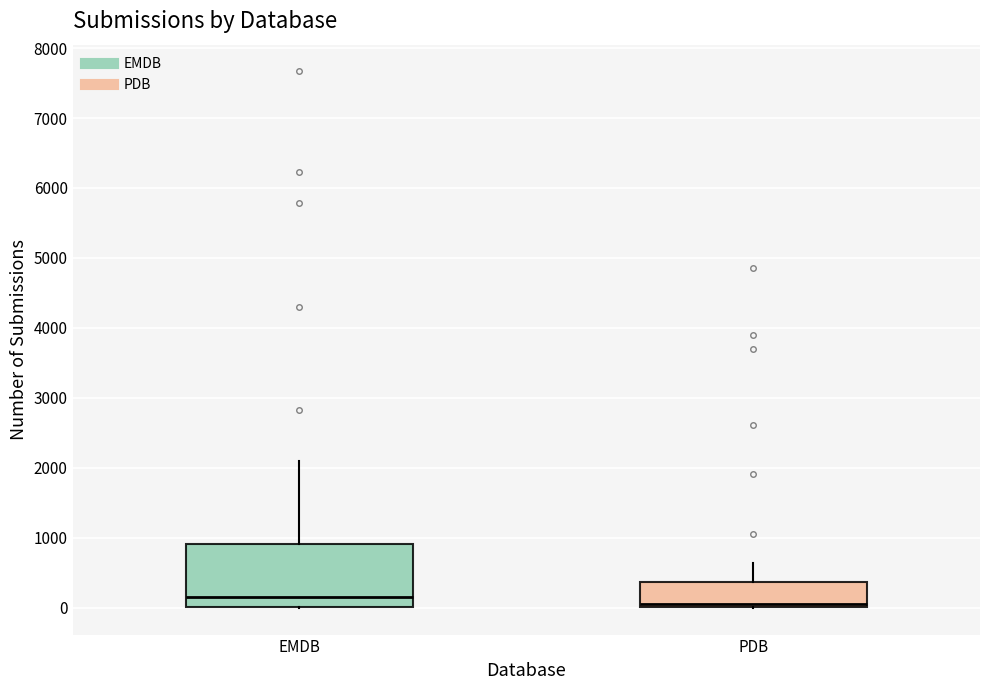

Reading left to right, transcribe this box plot: for each box, give where its median line is, the range the box spans, and where its two whiskers end, as read against the y-axis. The values are not printed on the chart, so give them approximately, as read against the axis.

EMDB: median 200, box 0 to 900, whiskers 0 to 2100
PDB: median 100, box 0 to 400, whiskers 0 to 600